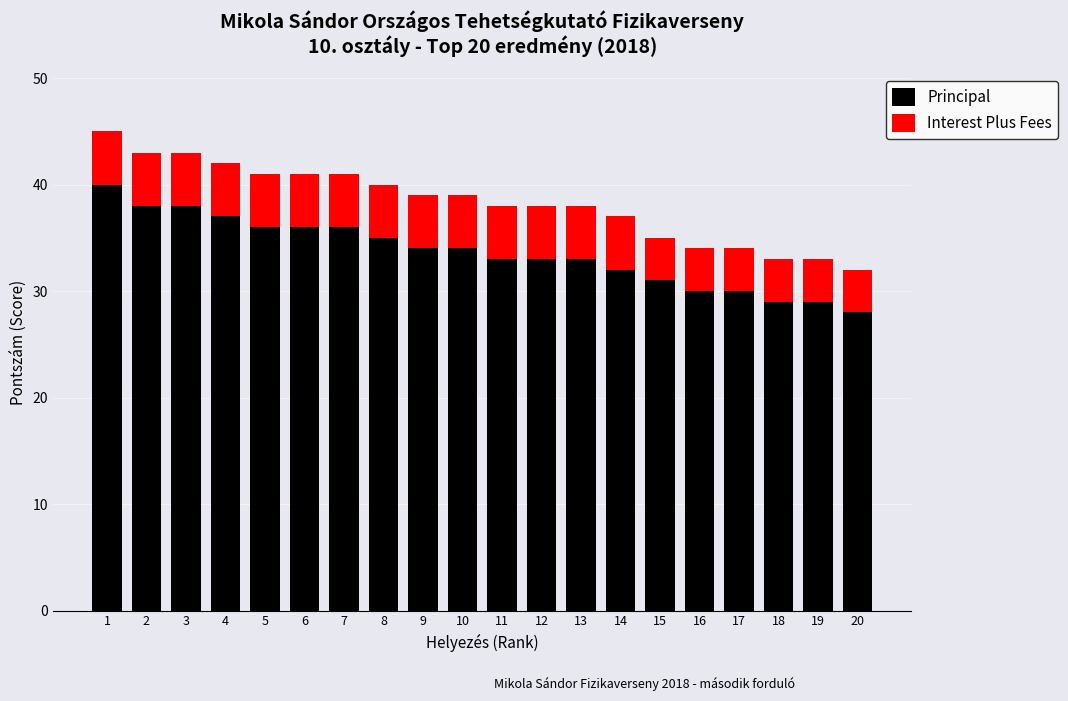

What is the total value across all series at 19?

33